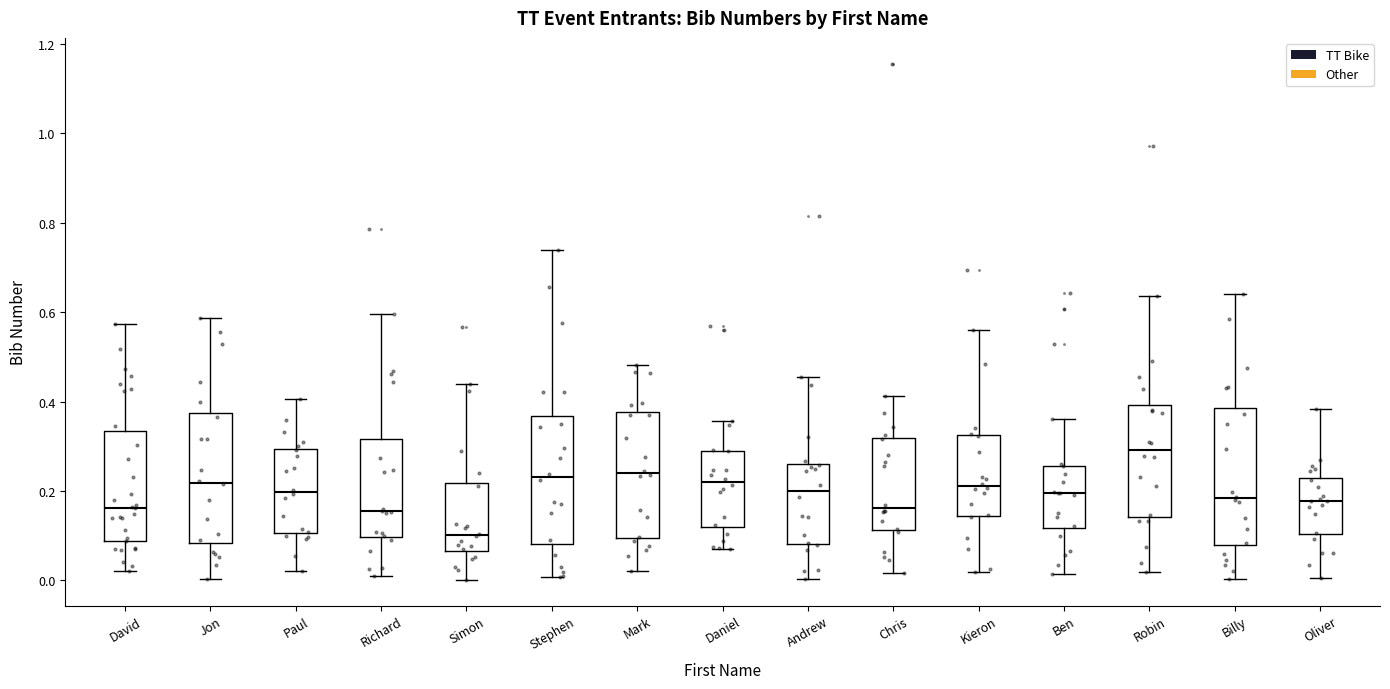

Reading left to right, transcribe this box plot: for each box, give where its median line is, the range the box spans, and where its two whiskers end, as read against the y-axis. The values are not printed on the chart, so give them approximately, as read against the axis.

David: median 0.16, box 0.08 to 0.34, whiskers 0.02 to 0.58
Jon: median 0.22, box 0.08 to 0.38, whiskers 0.00 to 0.58
Paul: median 0.20, box 0.10 to 0.30, whiskers 0.02 to 0.40
Richard: median 0.16, box 0.10 to 0.32, whiskers 0.02 to 0.60
Simon: median 0.10, box 0.06 to 0.22, whiskers 0.00 to 0.44
Stephen: median 0.24, box 0.08 to 0.36, whiskers 0.00 to 0.74
Mark: median 0.24, box 0.10 to 0.38, whiskers 0.02 to 0.48
Daniel: median 0.22, box 0.12 to 0.28, whiskers 0.06 to 0.36
Andrew: median 0.20, box 0.08 to 0.26, whiskers 0.00 to 0.46
Chris: median 0.16, box 0.12 to 0.32, whiskers 0.02 to 0.42
Kieron: median 0.22, box 0.14 to 0.32, whiskers 0.02 to 0.56
Ben: median 0.20, box 0.12 to 0.26, whiskers 0.02 to 0.36
Robin: median 0.30, box 0.14 to 0.40, whiskers 0.02 to 0.64
Billy: median 0.18, box 0.08 to 0.38, whiskers 0.00 to 0.64
Oliver: median 0.18, box 0.10 to 0.22, whiskers 0.00 to 0.38